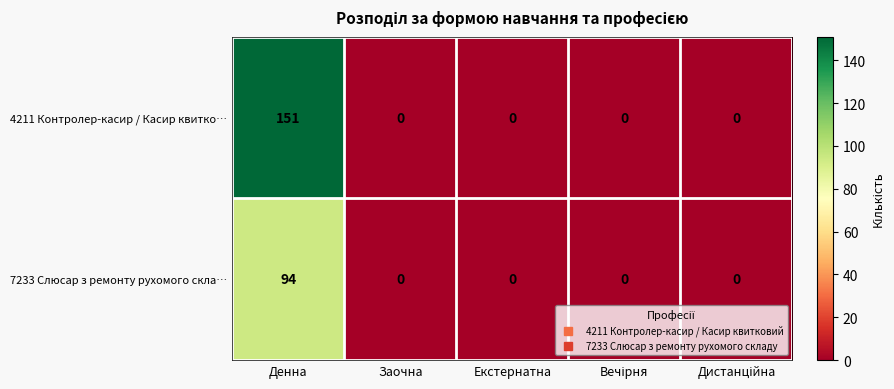

What is the greatest value displayed?

151